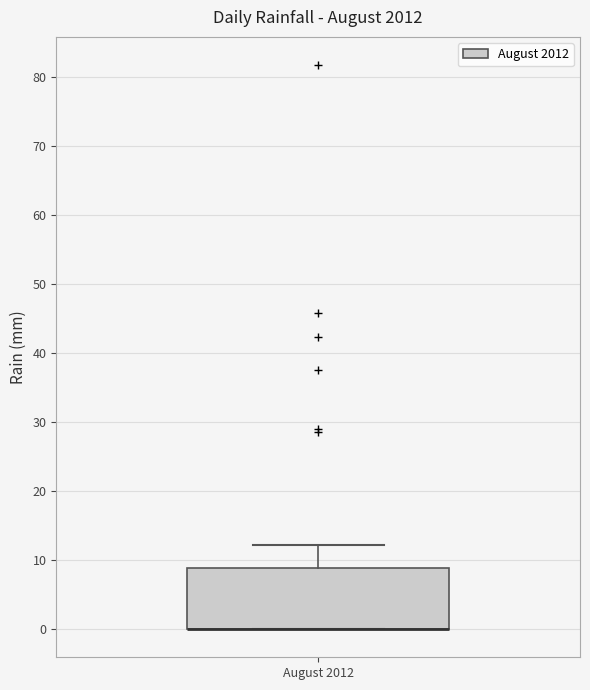

Where is the lower edge of the box for August 2012 on the y-axis? The values are not printed on the chart, so give them approximately, as read against the axis.

0